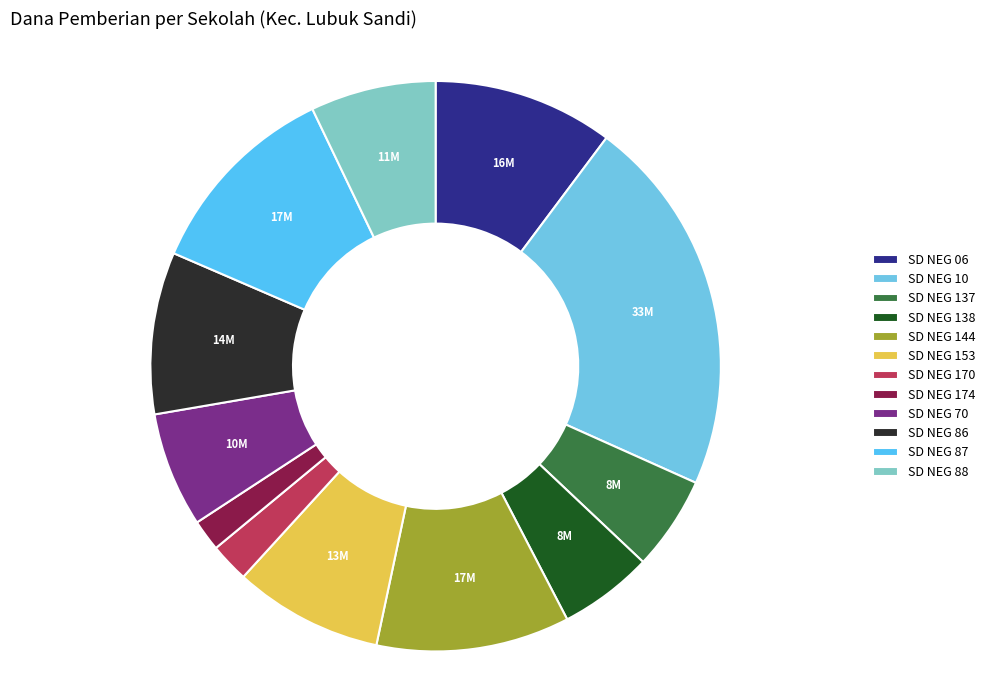

Is there any slice that represents more than half of the pie?

No